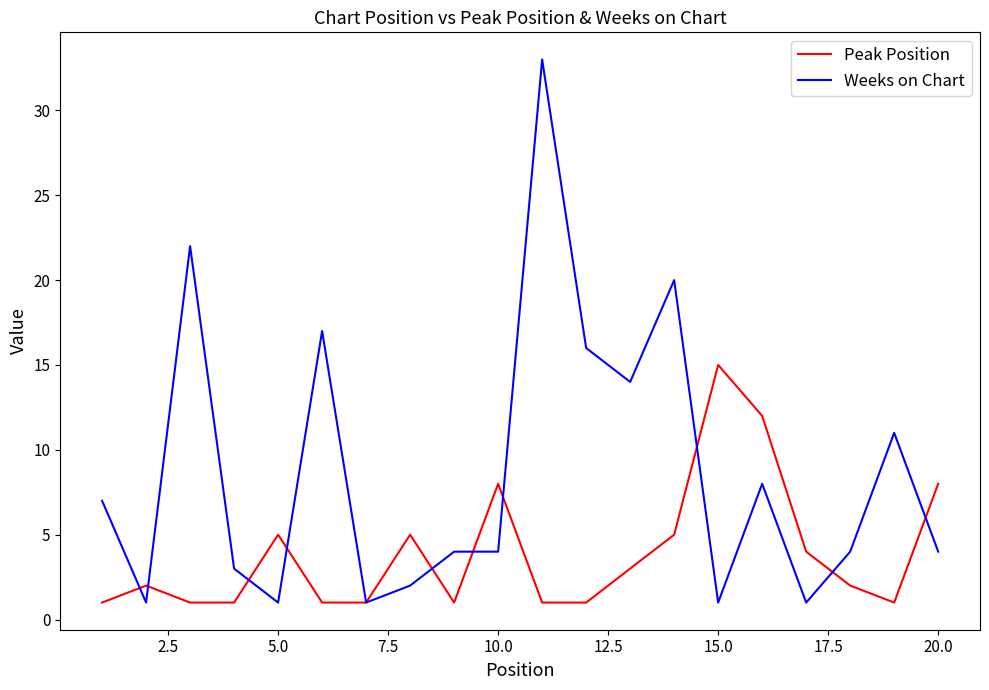

Rank the series by their average value, from lowest to highest.

Peak Position, Weeks on Chart